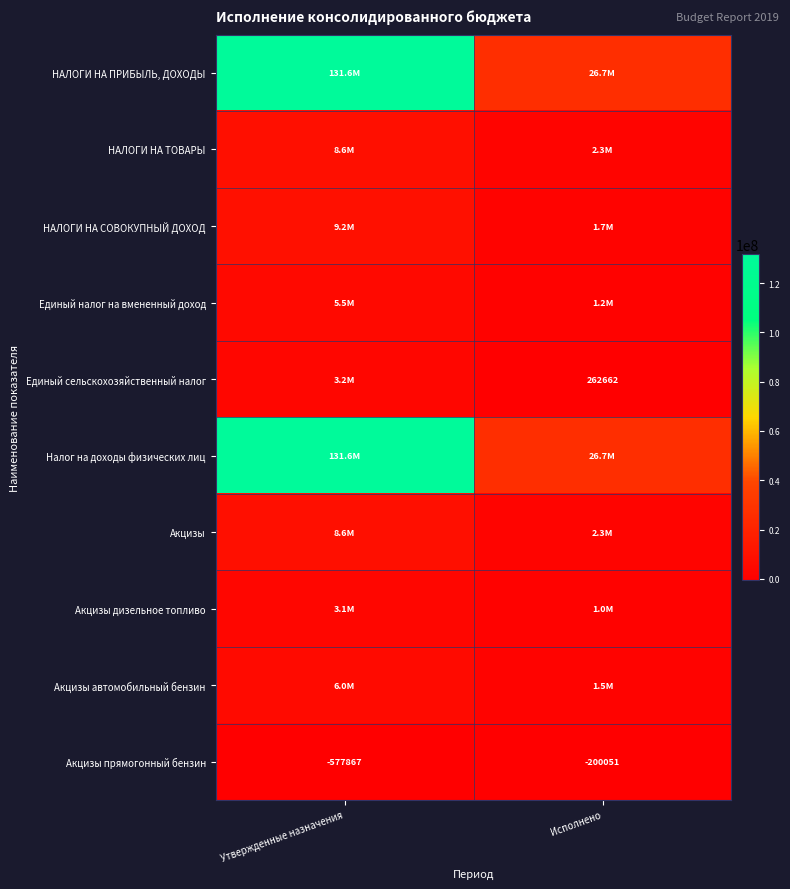

Count the number of data series in this chart.

10